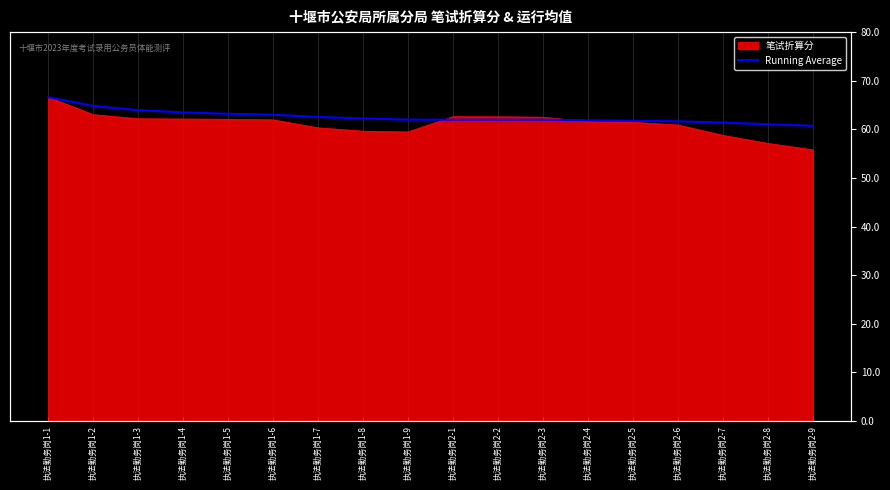

What is the label of the 1st point from the left?

执法勤务岗1-1